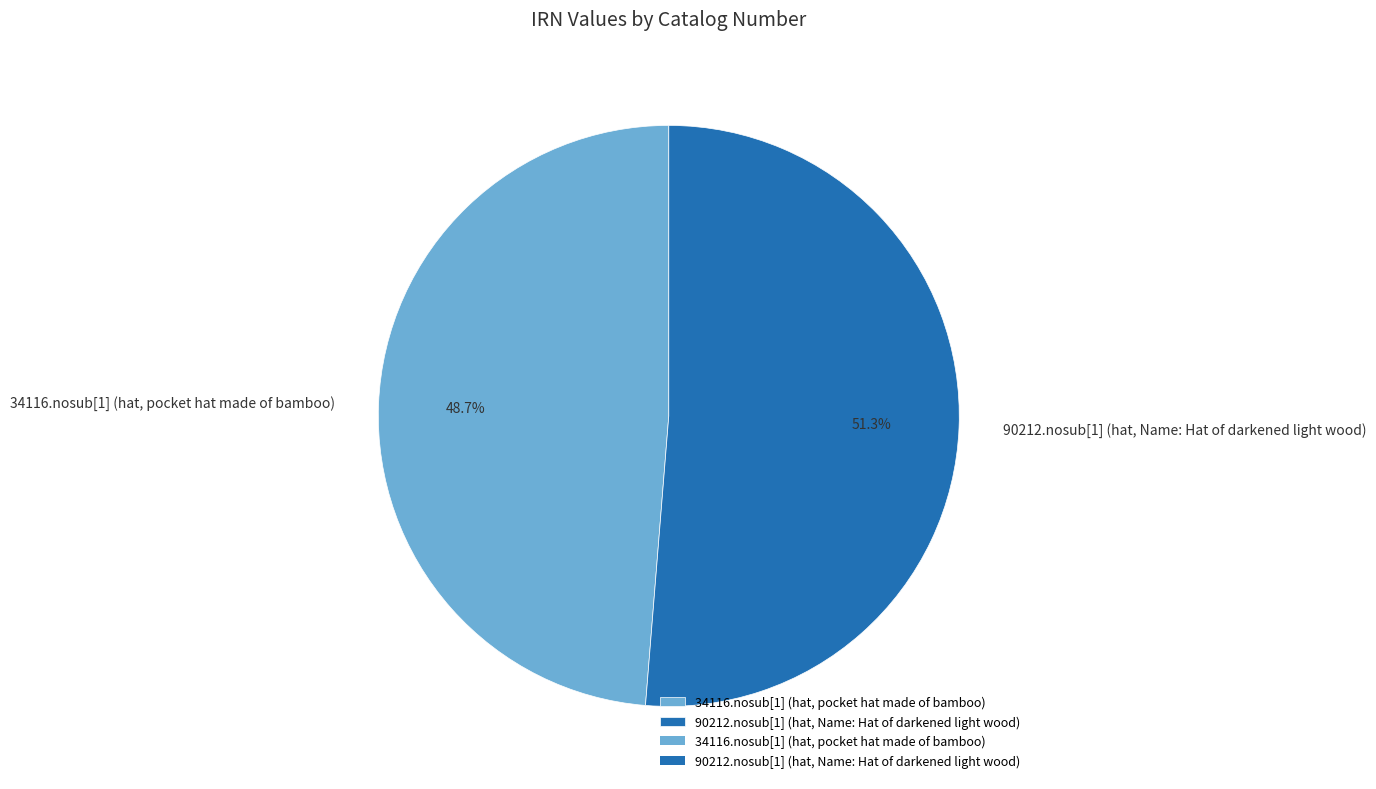

To the nearest percent, what percentage of the pie is 34116.nosub[1] (hat, pocket hat made of bamboo)?

49%